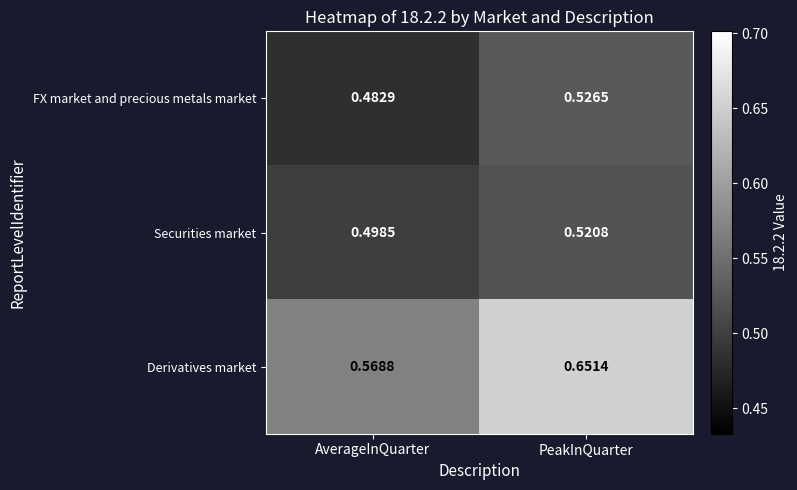

At which label is FX market and precious metals market closest to 0?

AverageInQuarter